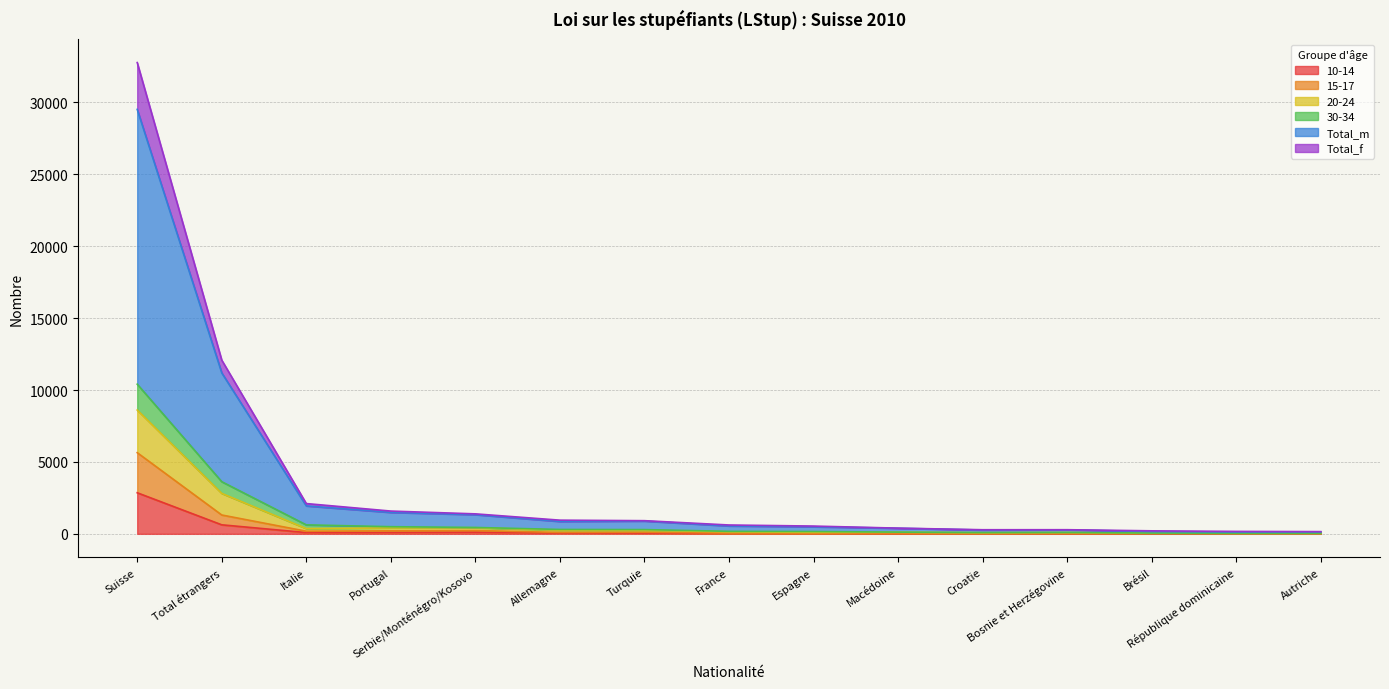

True or false: Total_m and 10-14 intersect in this chart.

False